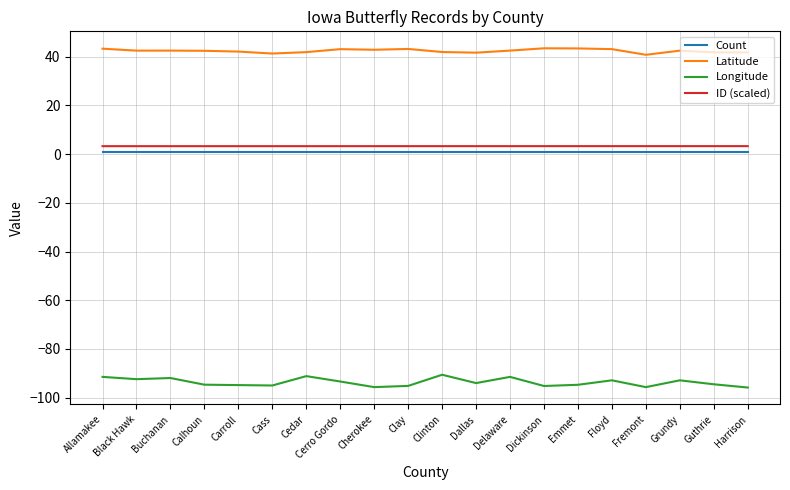

Which series has the largest total across all categories?

Latitude